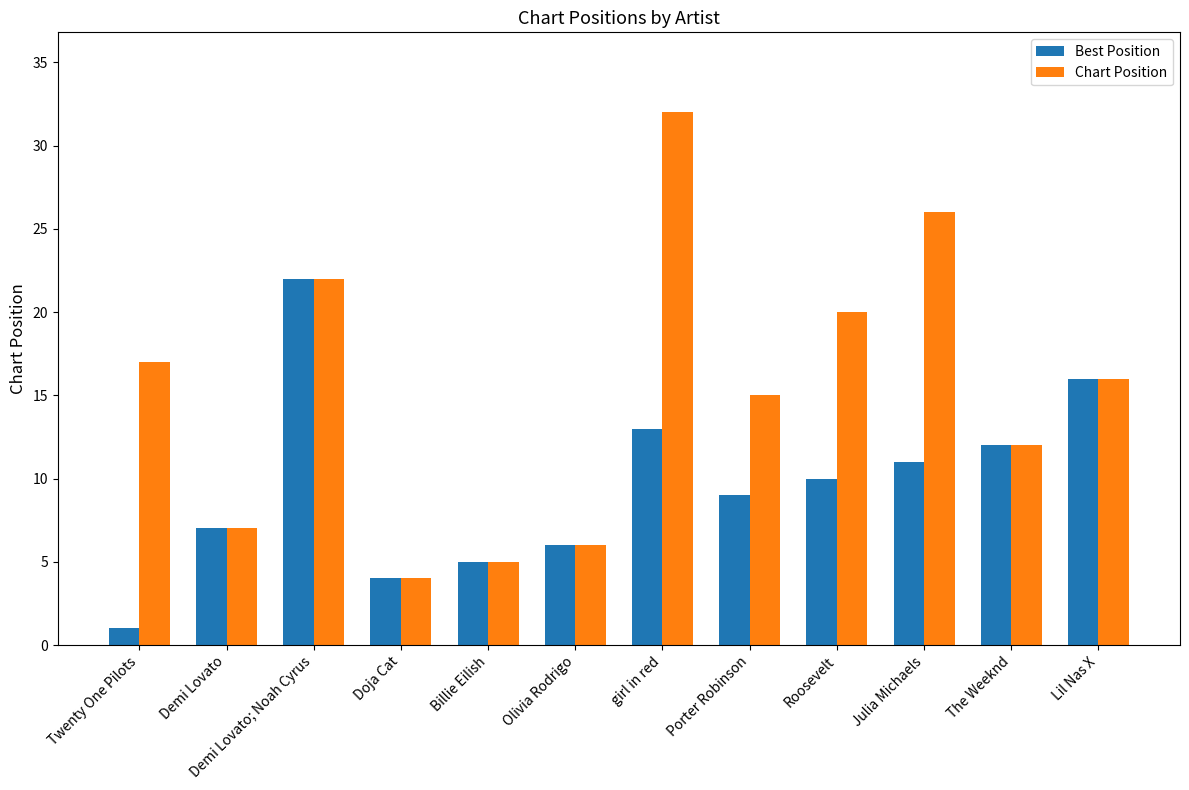

At which label does Chart Position first exceed 16?

Twenty One Pilots